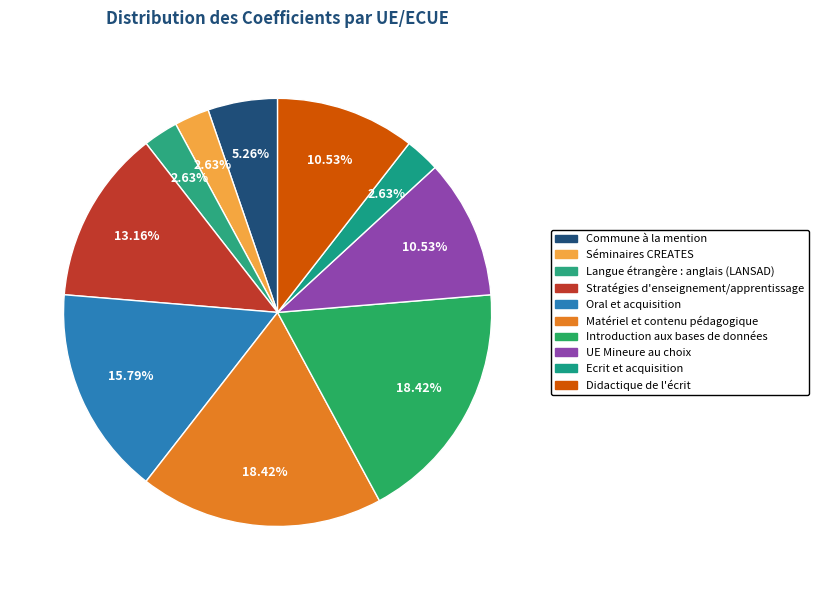

Count the number of slices in the pie.

10